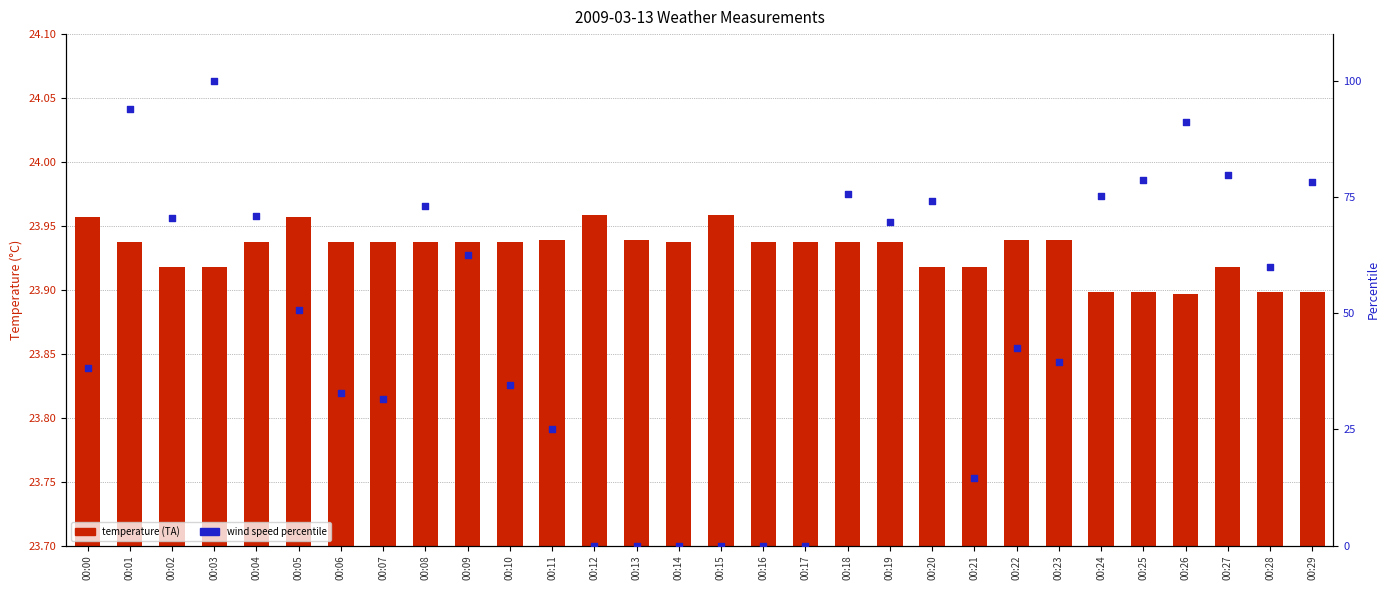

Which series has the largest total across all categories?

wind speed percentile